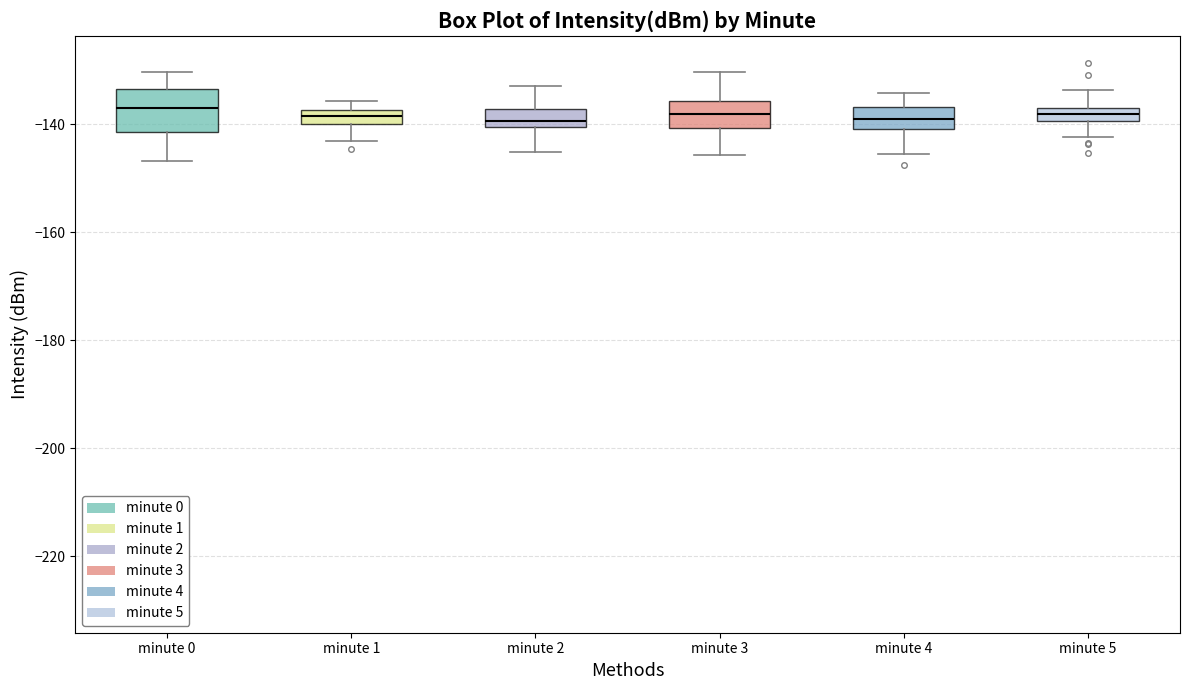

Where is the lower edge of the box for minute 0 on the y-axis? The values are not printed on the chart, so give them approximately, as read against the axis.

-142